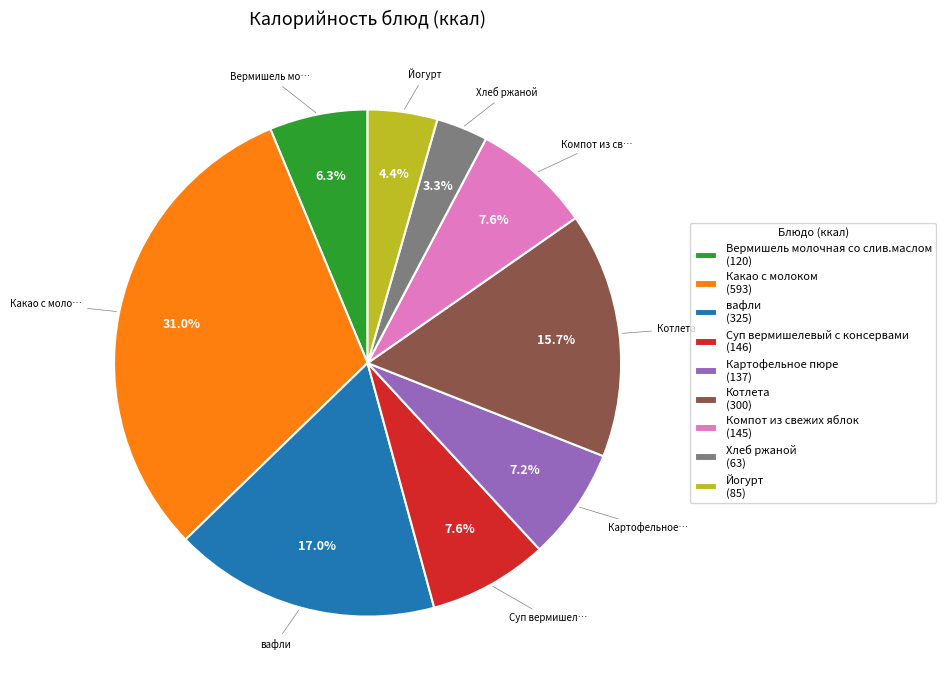

To the nearest percent, what is the average slice percentage?

11%